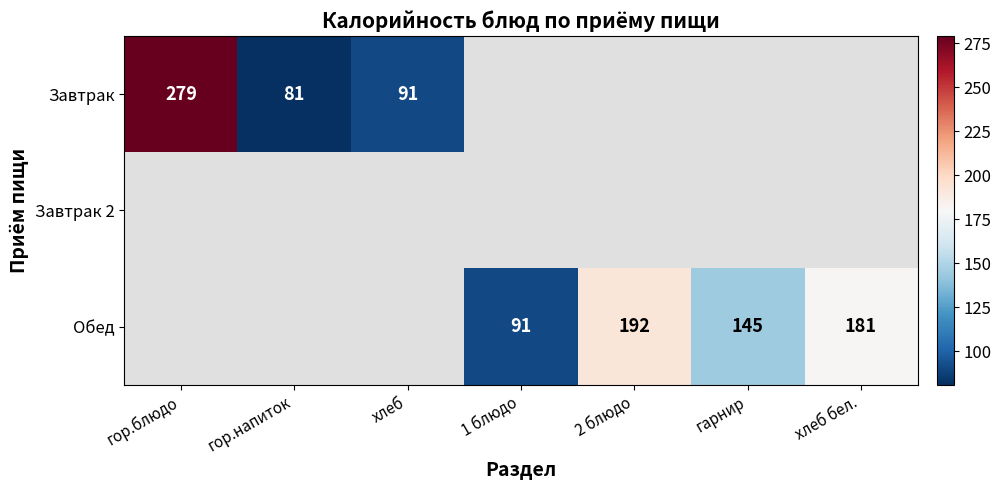

The Обед series shows 91 at 1 блюдо. True or false?

True